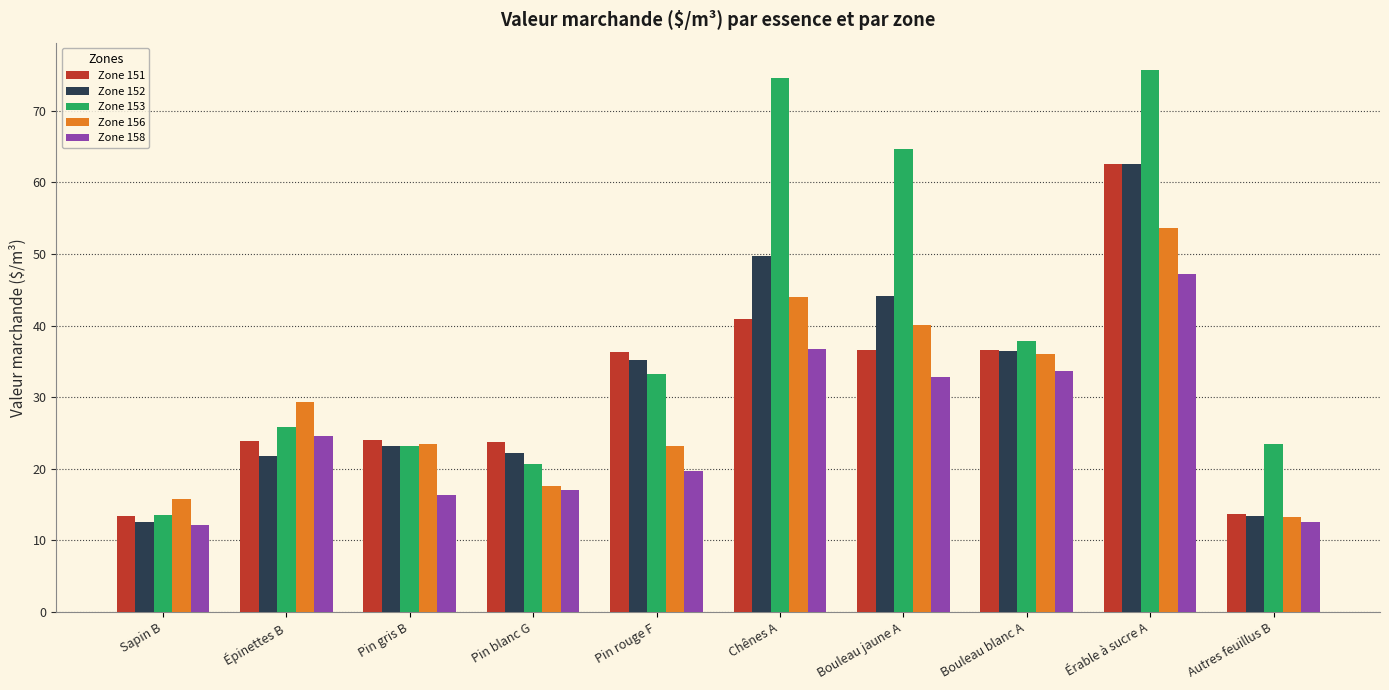

What position from the right is Bouleau blanc A?

3